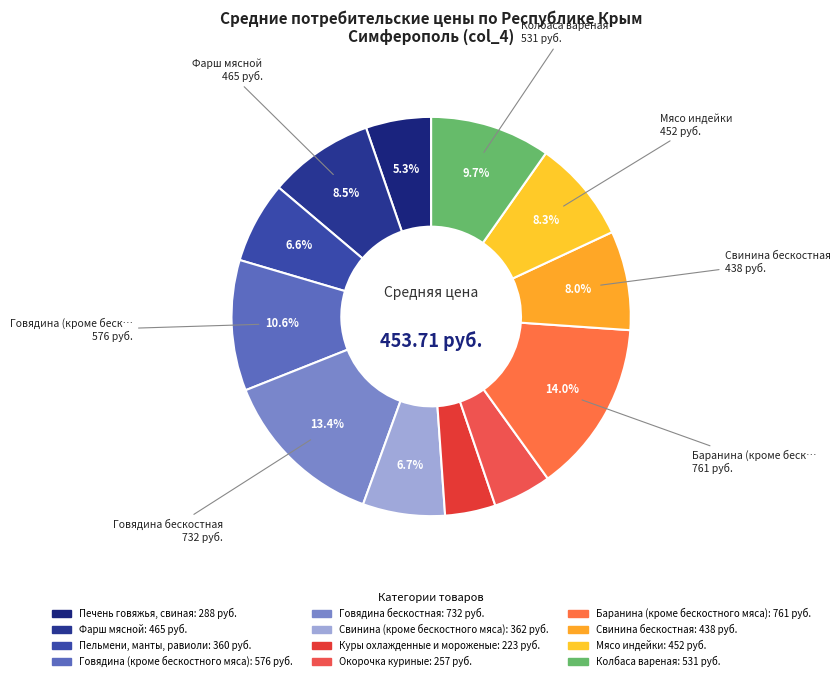

What percentage is NOT represented by Свинина (кроме бескостного мяса)?

93.3%